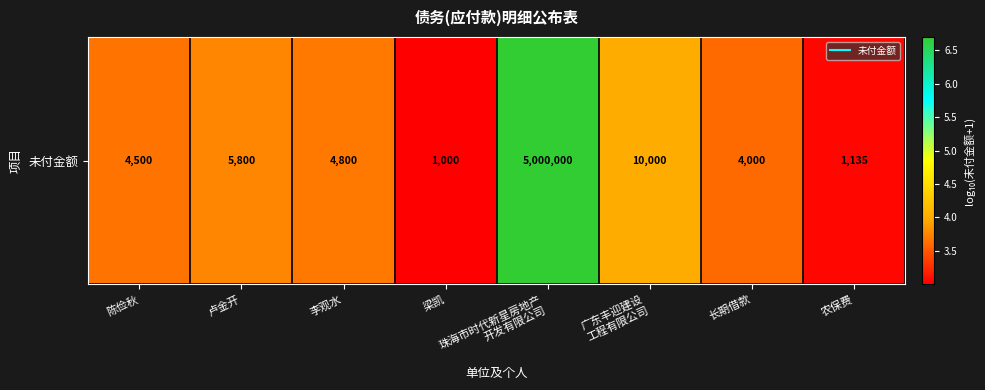

Approximately how many times larger is the value at 李观水 compared to 梁凯?

1.2